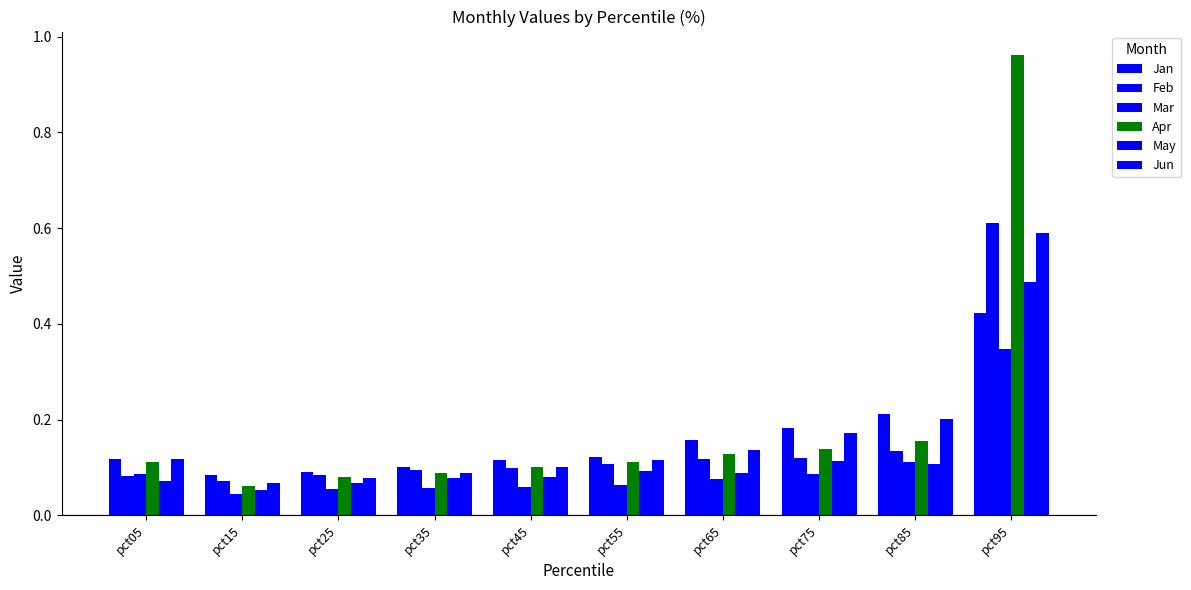

Are the bars horizontal?

No